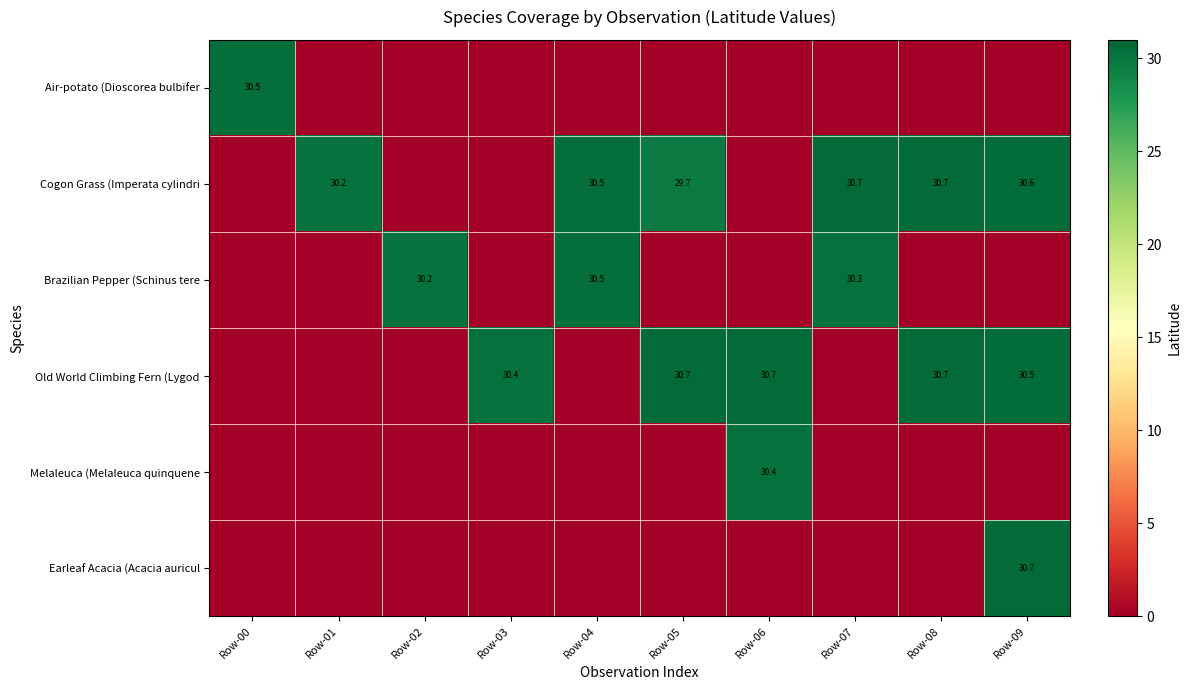

Where does the Cogon Grass (Imperata cylindri series first go above 30?

Row-01